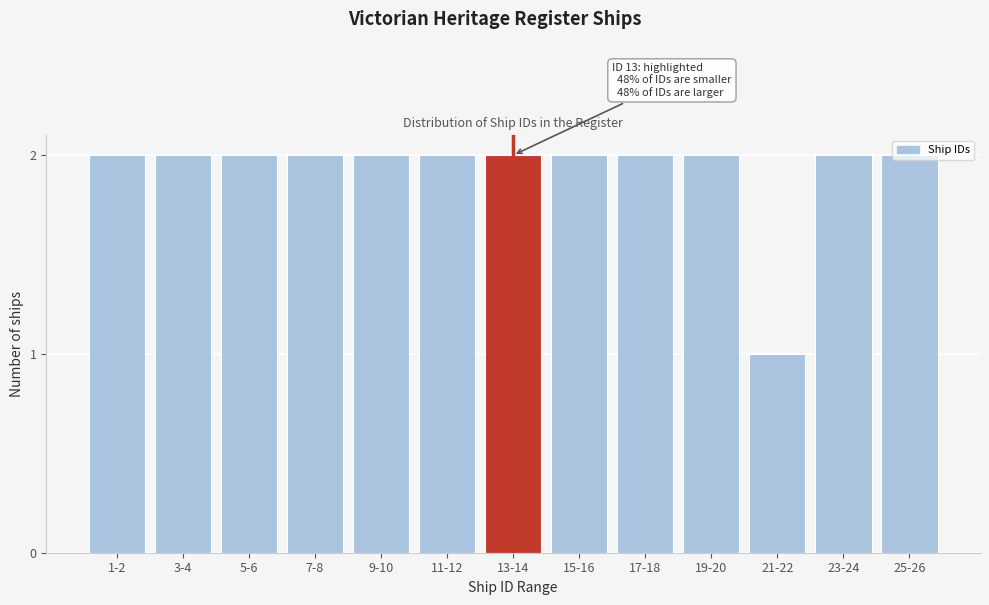

What is the sum of the values at 15-16 and 21-22?

3